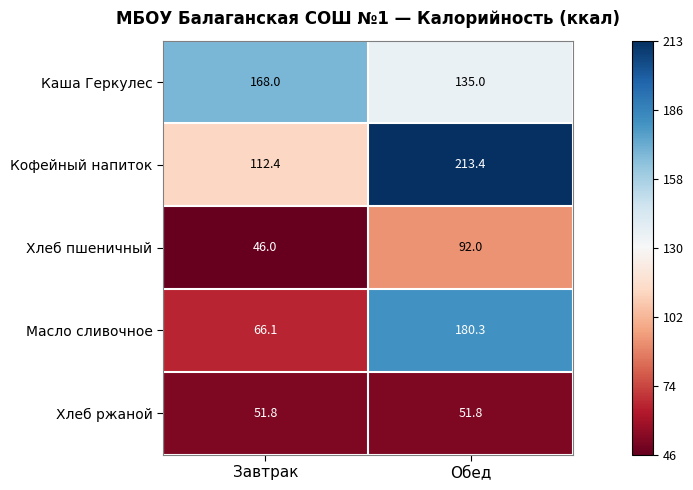

The value of Хлеб ржаной at Завтрак is 16.7. True or false?

False